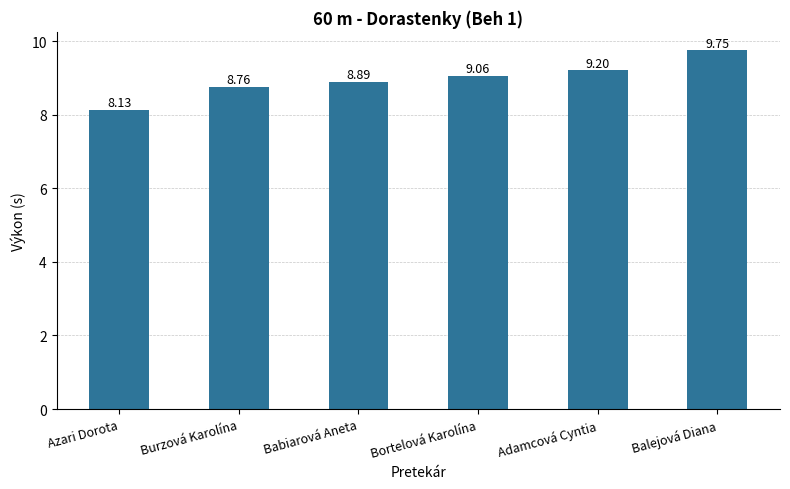

The chart shows a value of 8.9 at Babiarová Aneta. True or false?

True